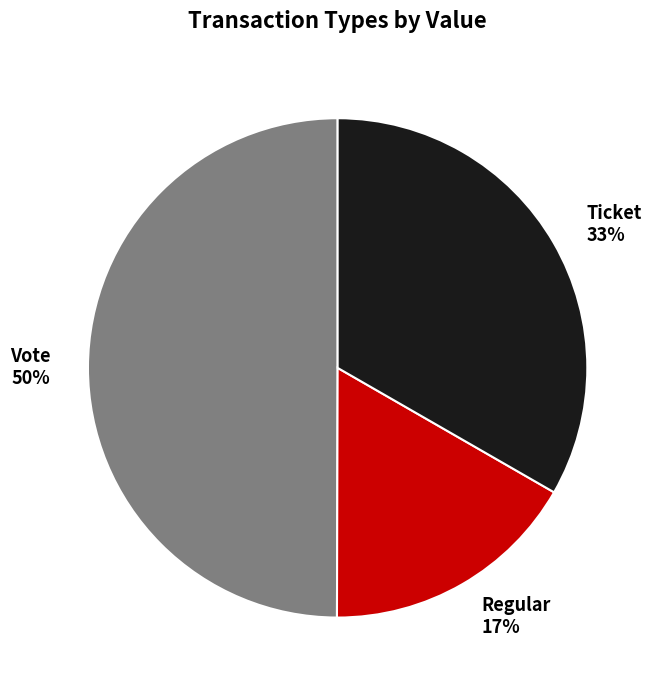

The Ticket slice represents 33% of the pie. True or false?

True